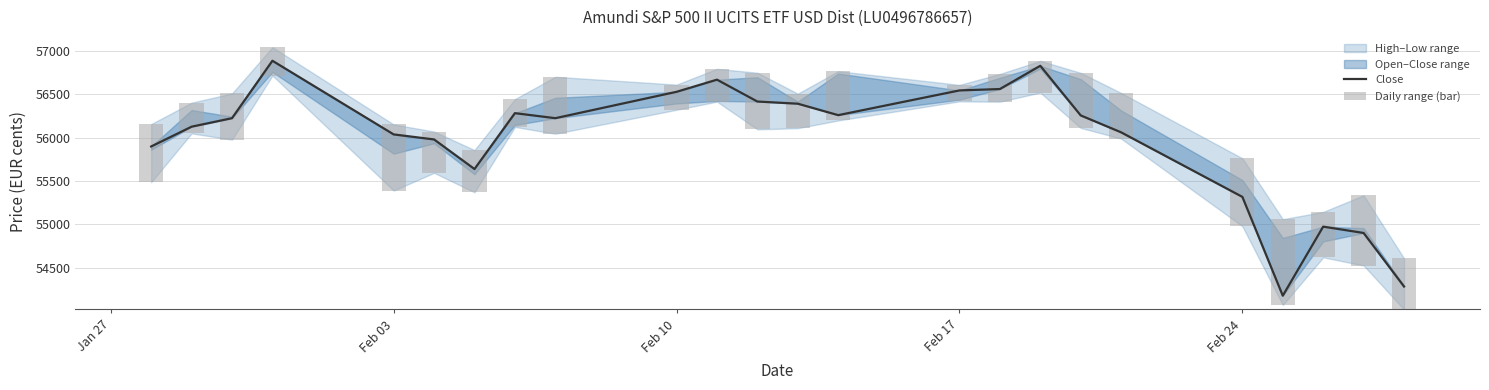

Rank the series by their average value, from lowest to highest.

Daily range (bar), Close